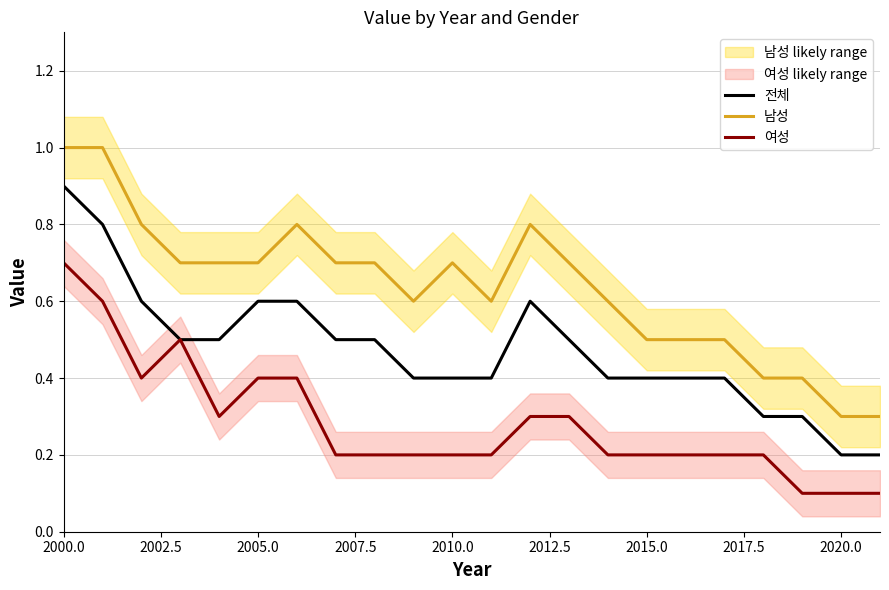

How many interior local valleys does the 남성 series have?

2